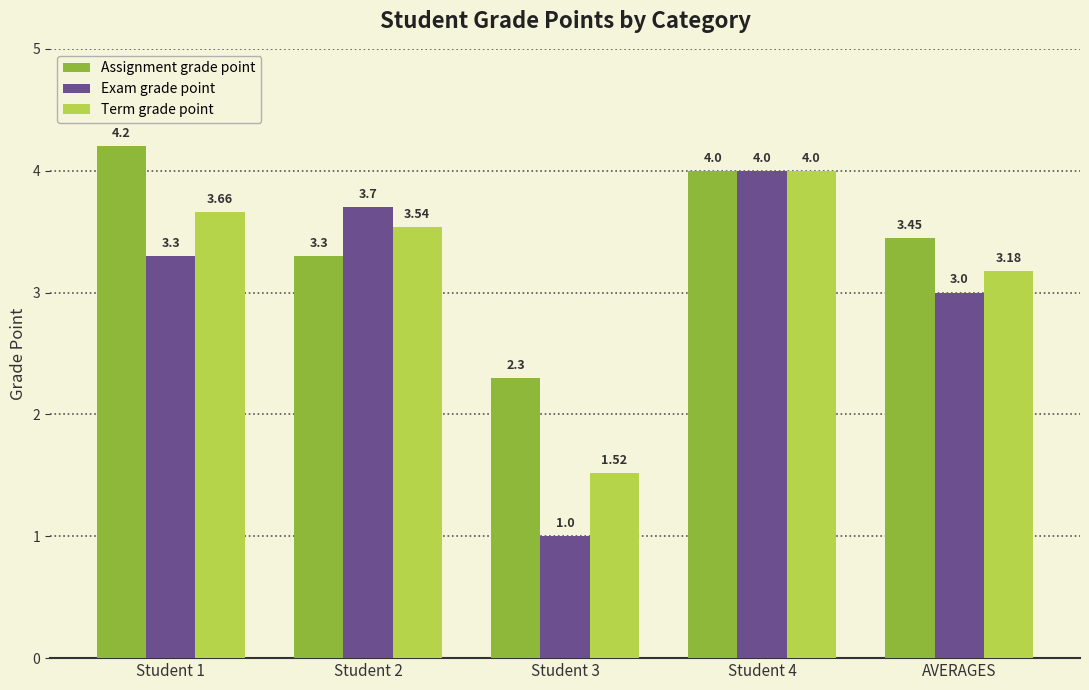

What are all the series names shown in the legend?

Assignment grade point, Exam grade point, Term grade point